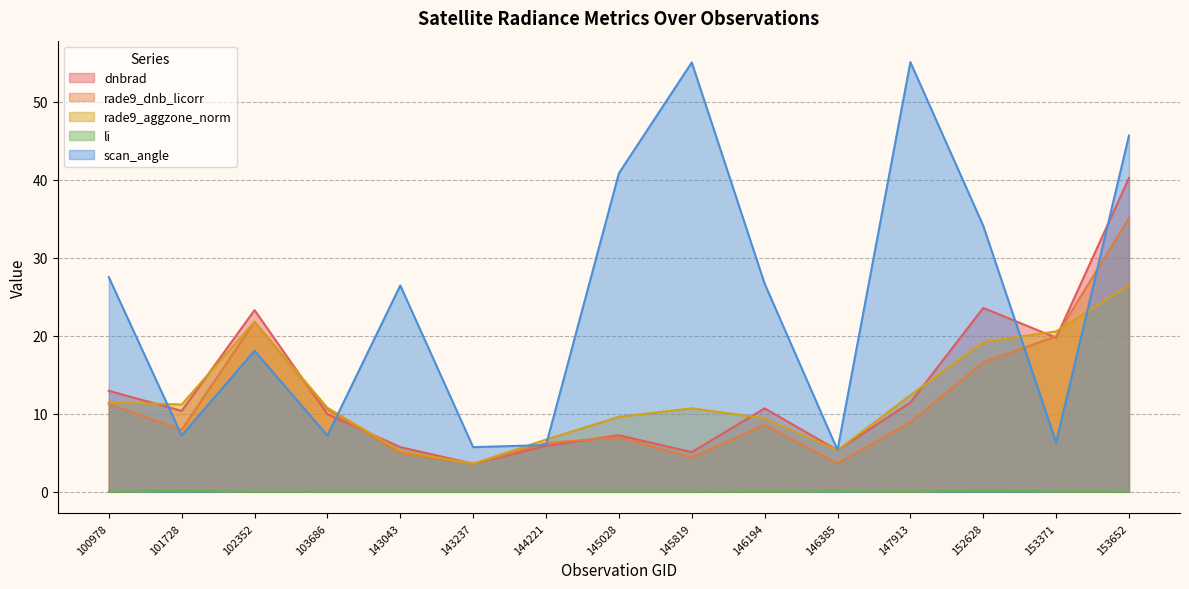

At which category does dnbrad reach its first local peak?

102352